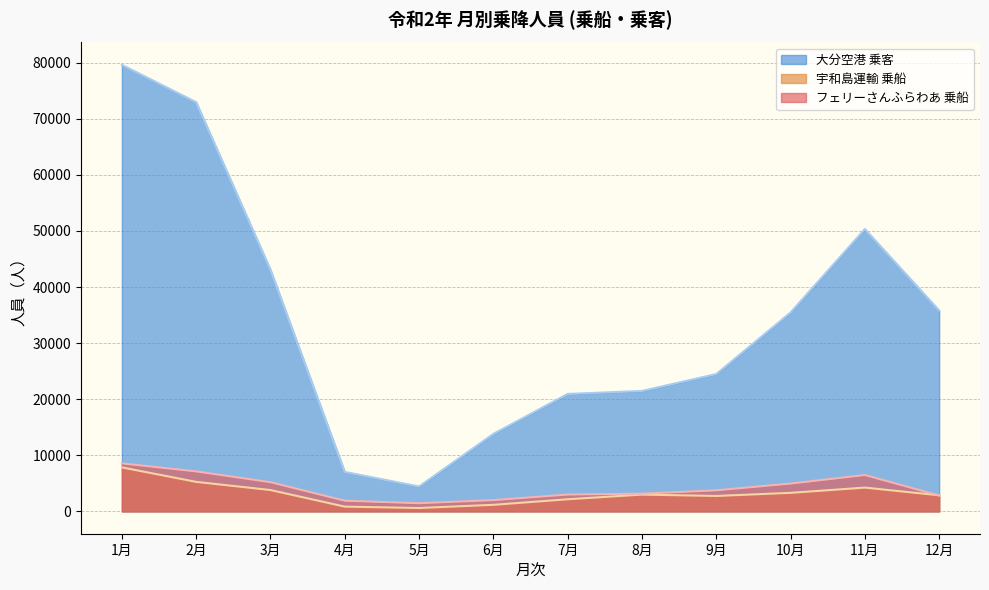

Which series has the widest spread of values?

大分空港 乗客